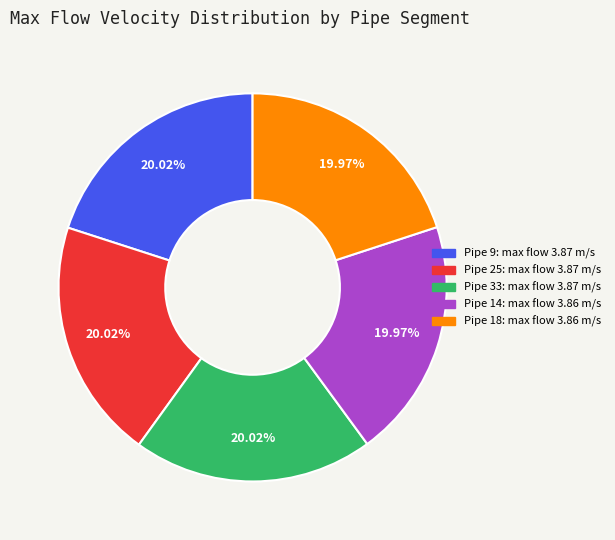

Does any single category account for the majority?

No